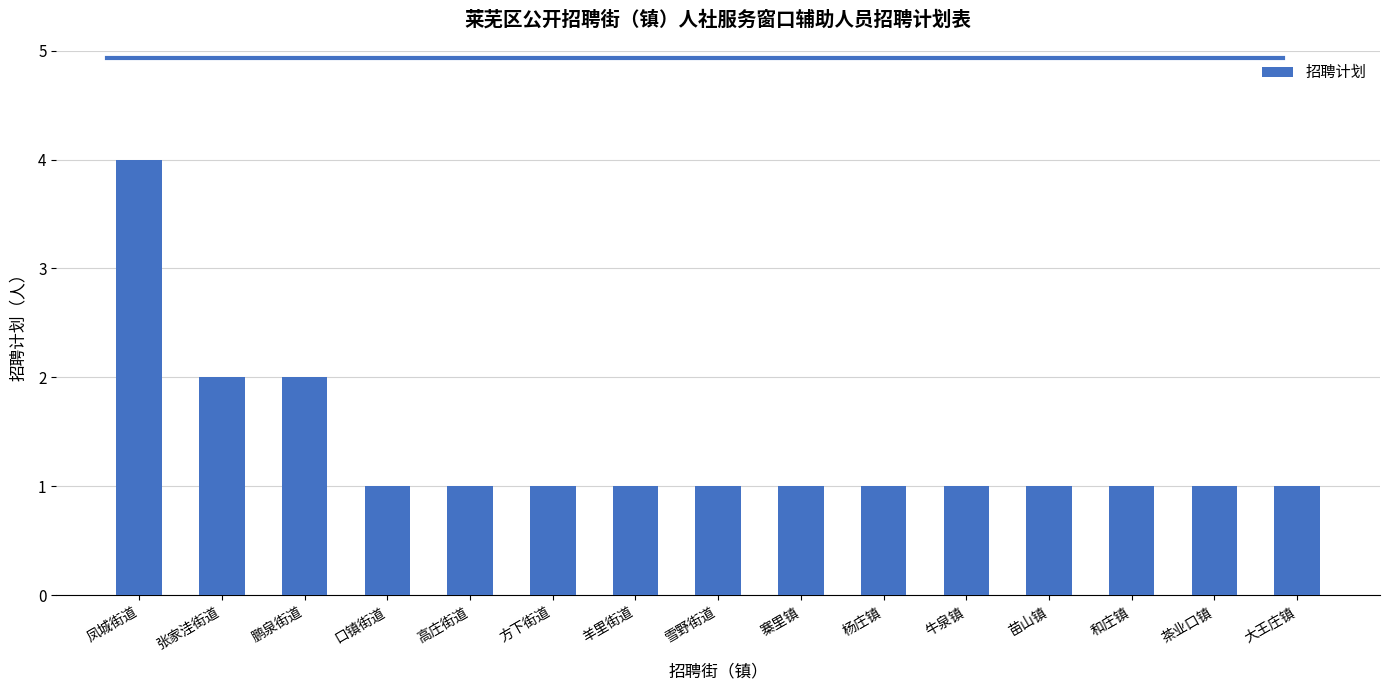

The chart shows a value of 2 at 羊里街道. True or false?

False